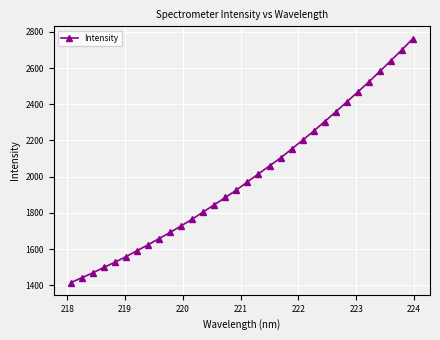

What is the value of the 28th point from the left?

2523.4